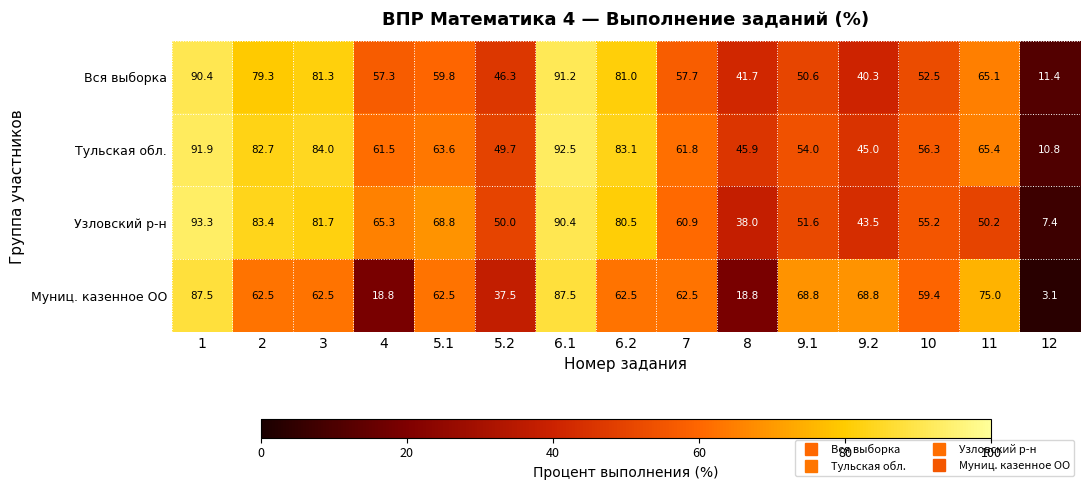

At which label does Тульская обл. reach its minimum?

12